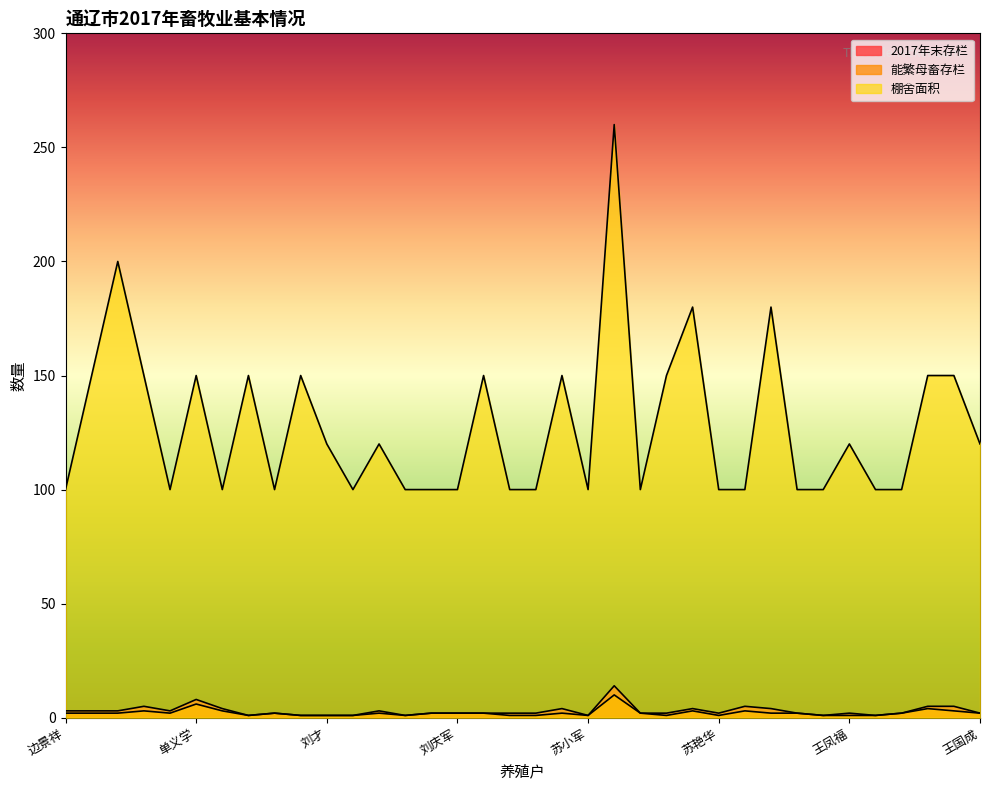

How many lines are shown in the chart?

3